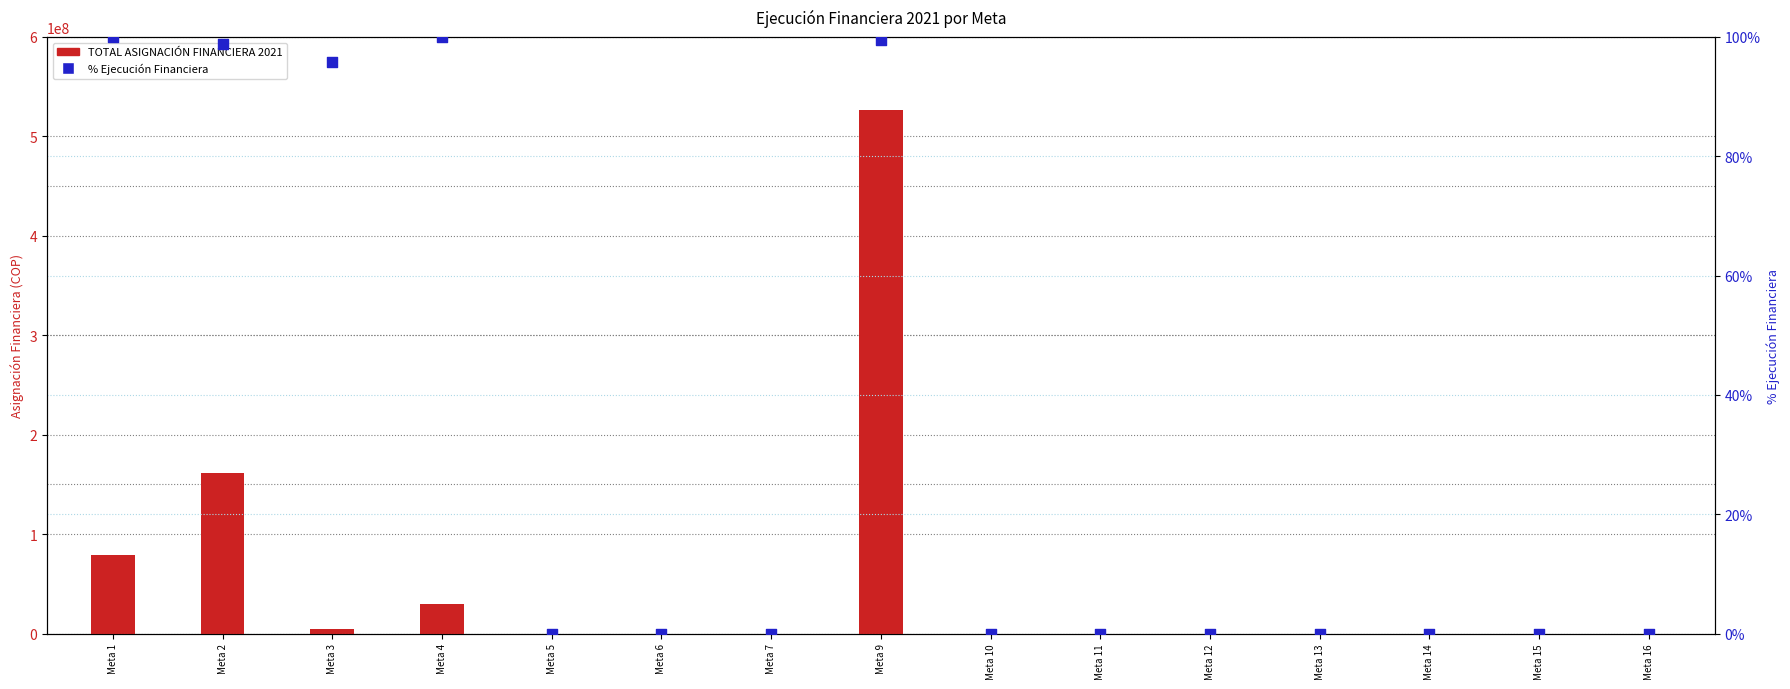

Which series has the widest spread of Y values?

TOTAL ASIGNACIÓN FINANCIERA 2021